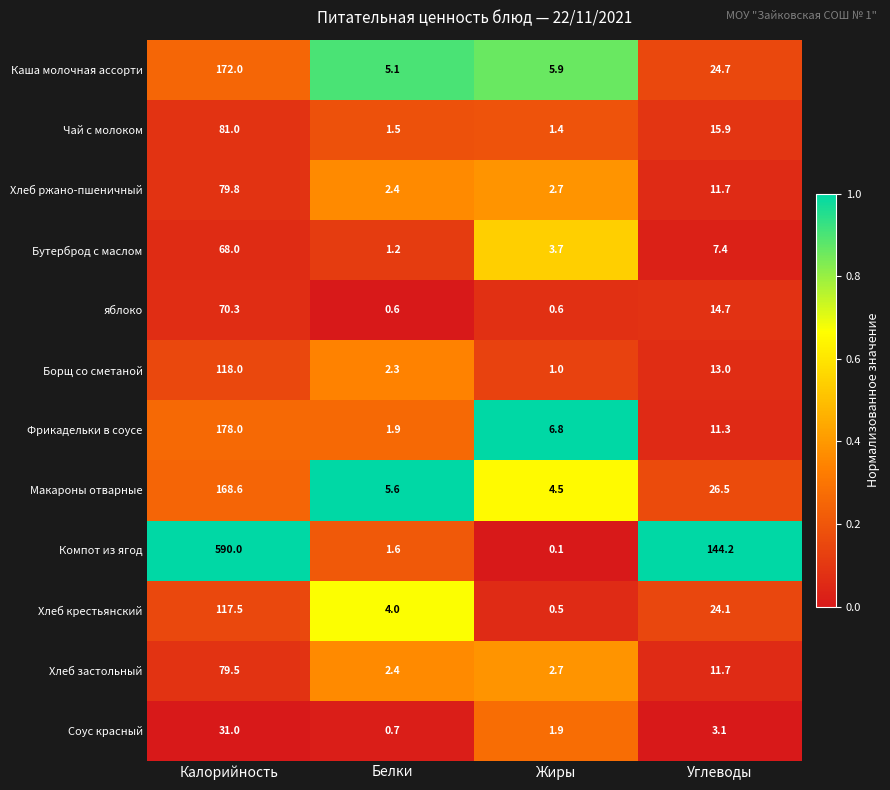

What is the highest value of the Бутерброд с маслом series?

68.0